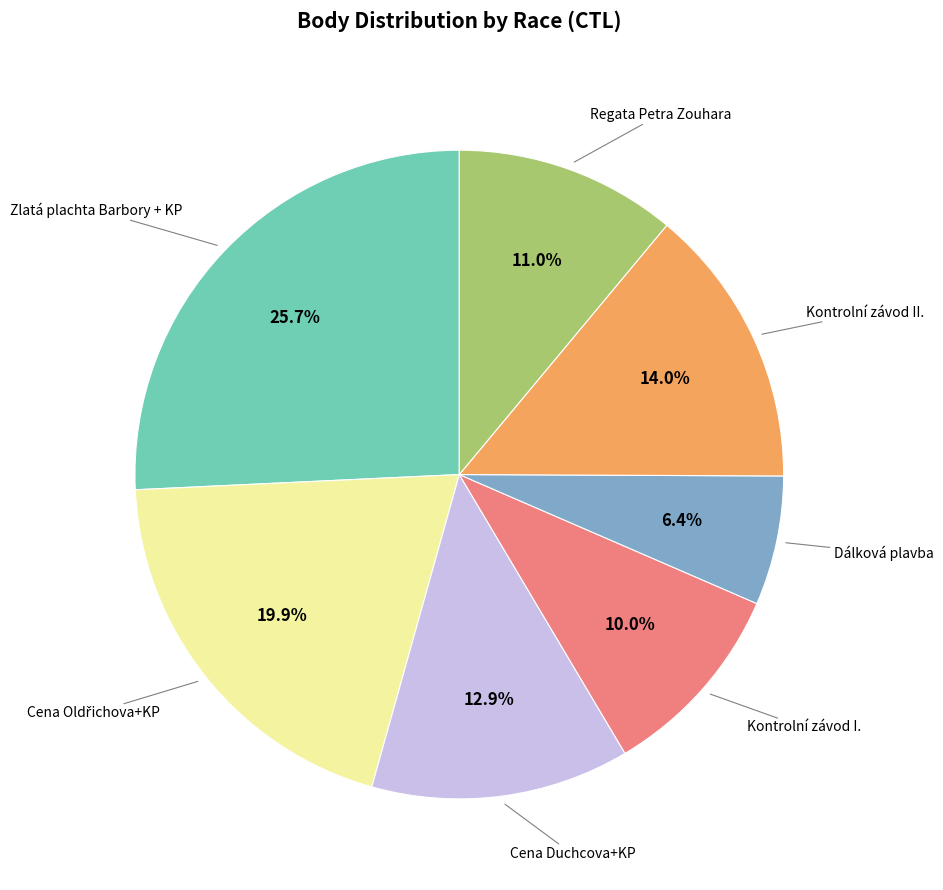

Does any single category account for the majority?

No